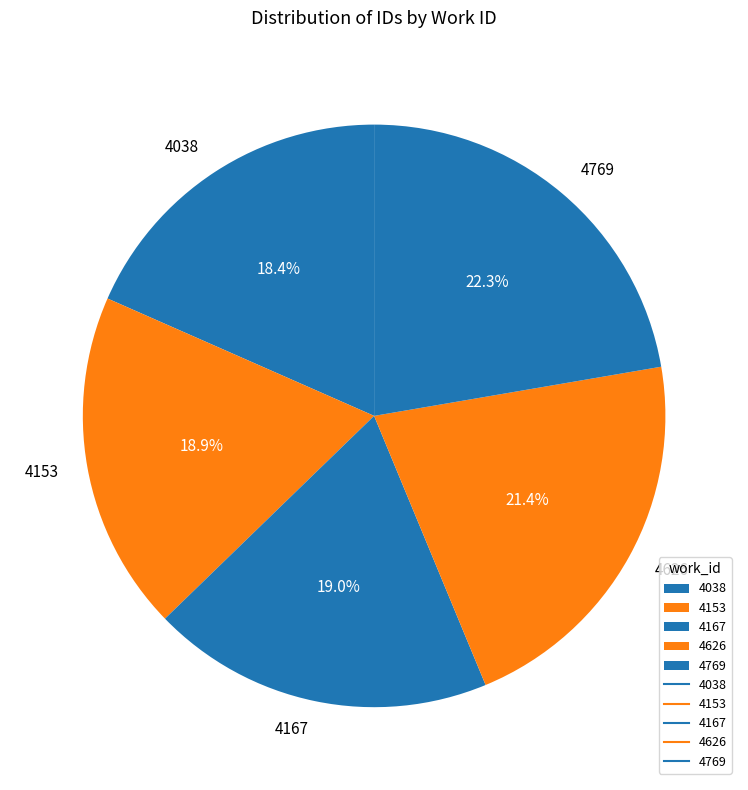

True or false: 4626 accounts for 21% of the total.

True